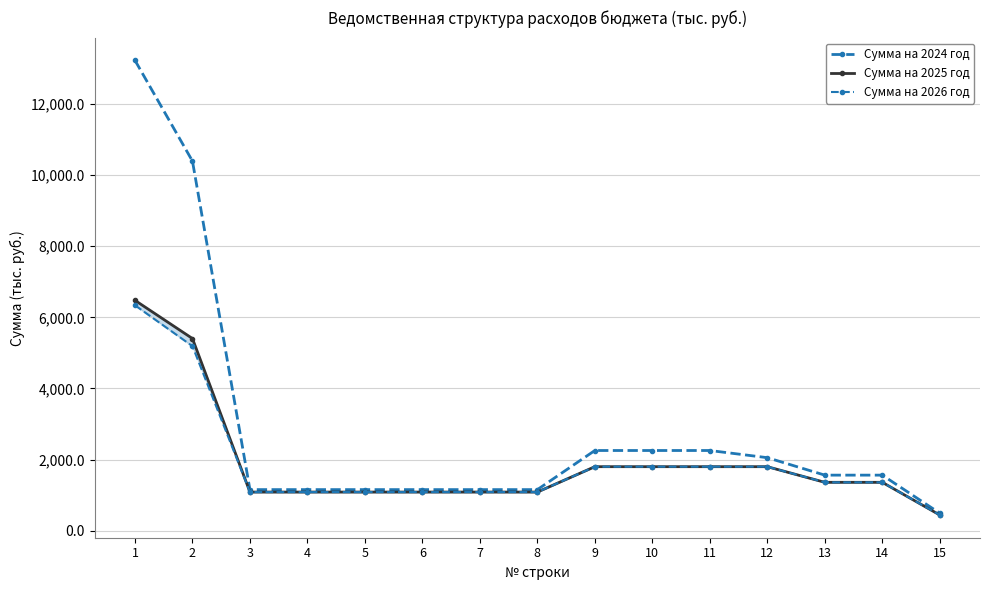

What is the difference between the Сумма на 2024 год values at 15 and 13?

1070.3